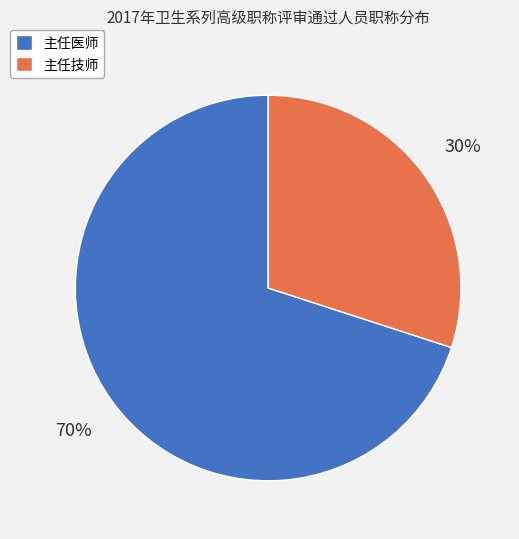

Combined, do 主任医师 and 主任技师 account for over 50%?

Yes